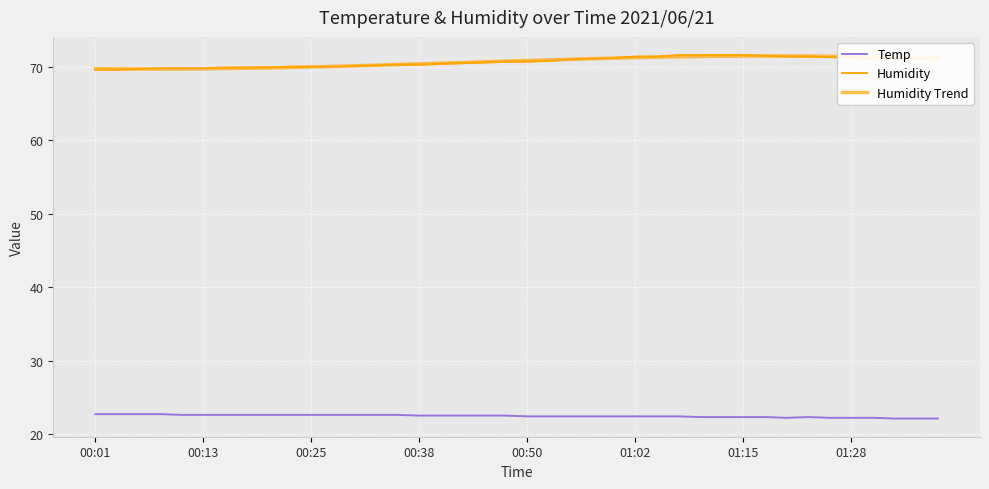

How many lines are shown in the chart?

3